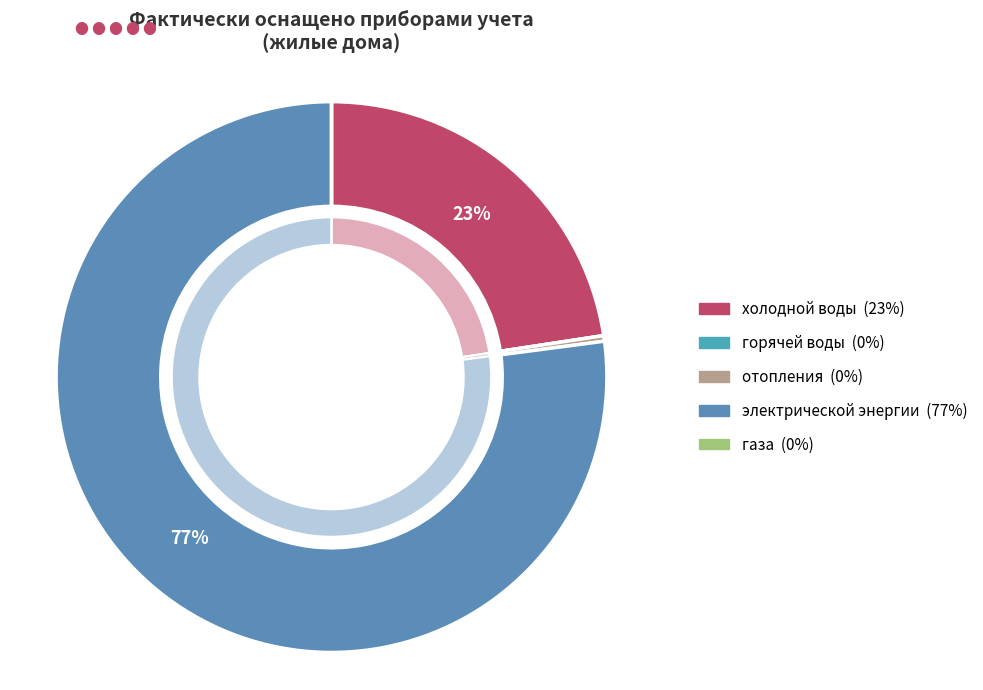

Which has a higher value, газа or электрической энергии?

электрической энергии